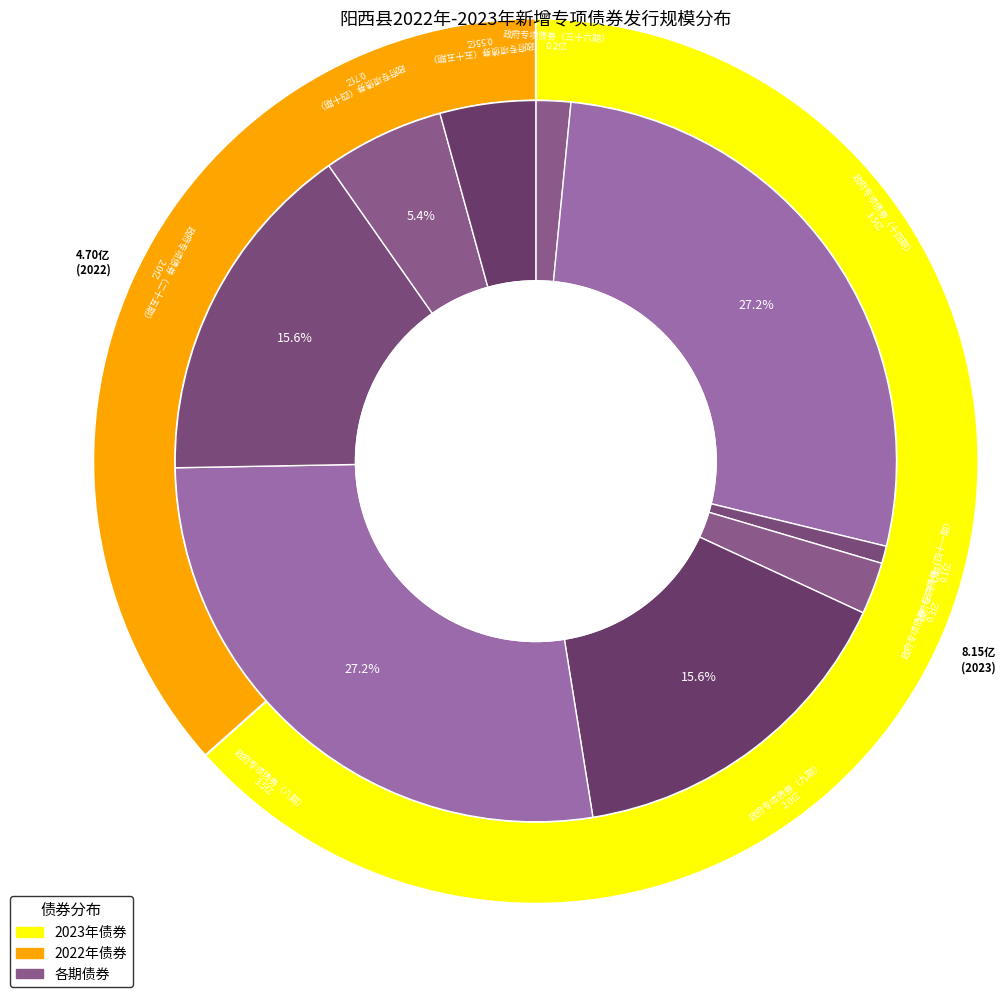

To the nearest percent, what percentage of the pie is 2022年广东省政府专项债券（四十期）?

5%